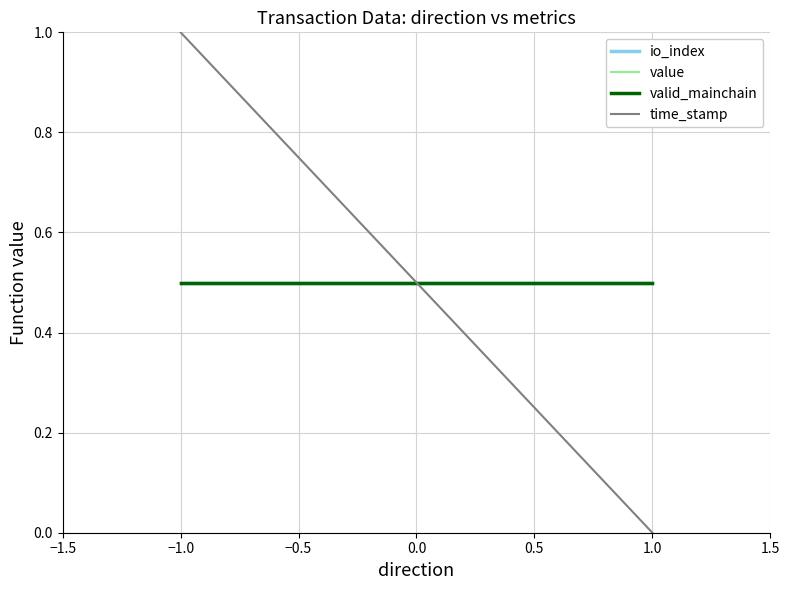

Which series changed the most between −1.0 and 1.0?

time_stamp